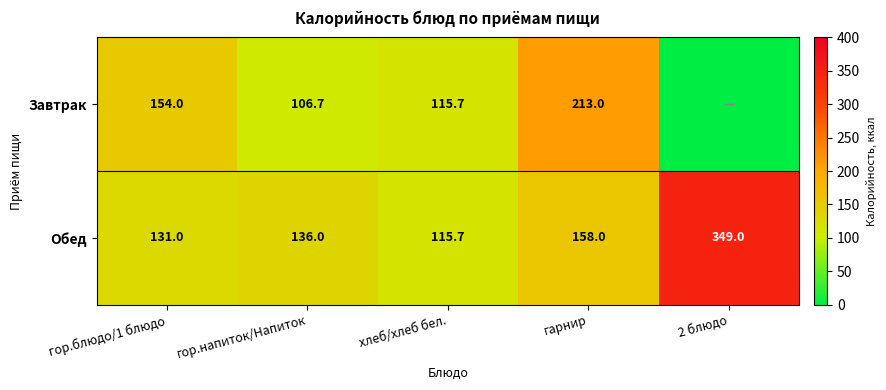

At which label is Обед closest to 232?

гарнир